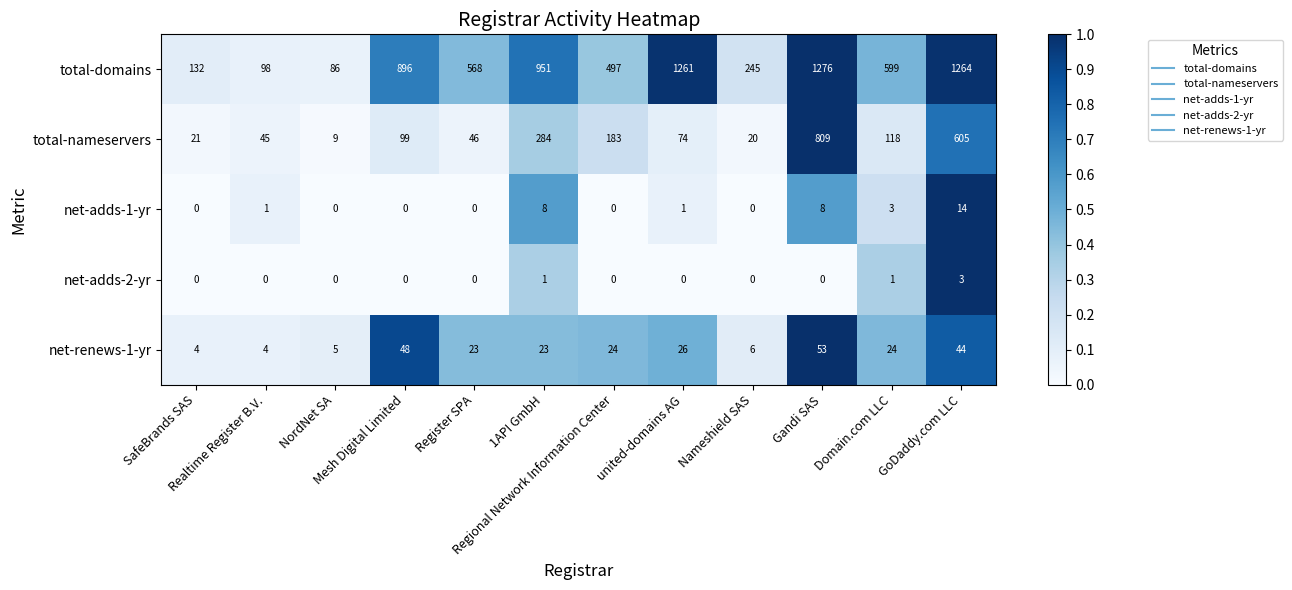

At how many categories does at least one series exceed 0?

12